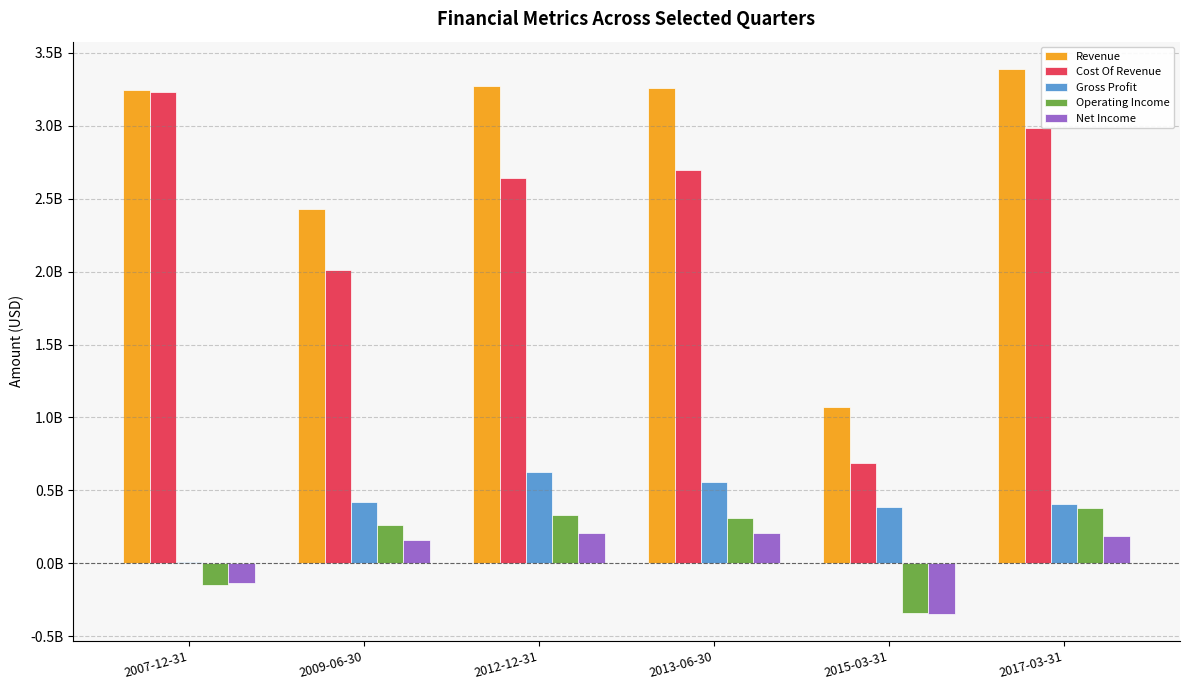

What are all the series names shown in the legend?

Revenue, Cost Of Revenue, Gross Profit, Operating Income, Net Income